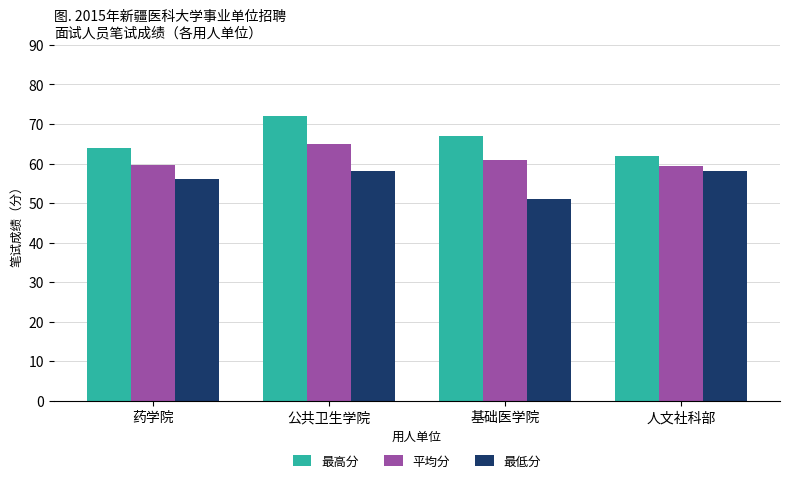

Rank the series by their average value, from highest to lowest.

最高分, 平均分, 最低分